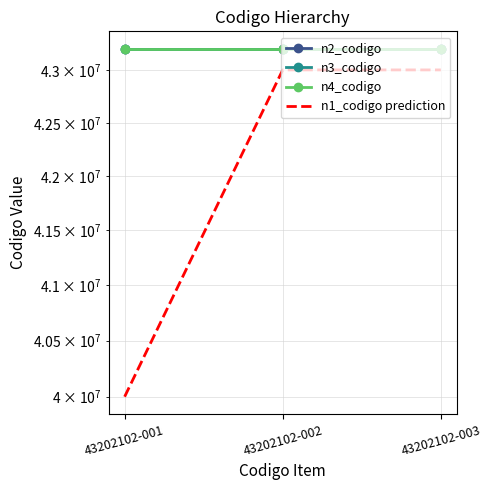

Which series changed the most between 43202102-001 and 43202102-003?

n1_codigo prediction